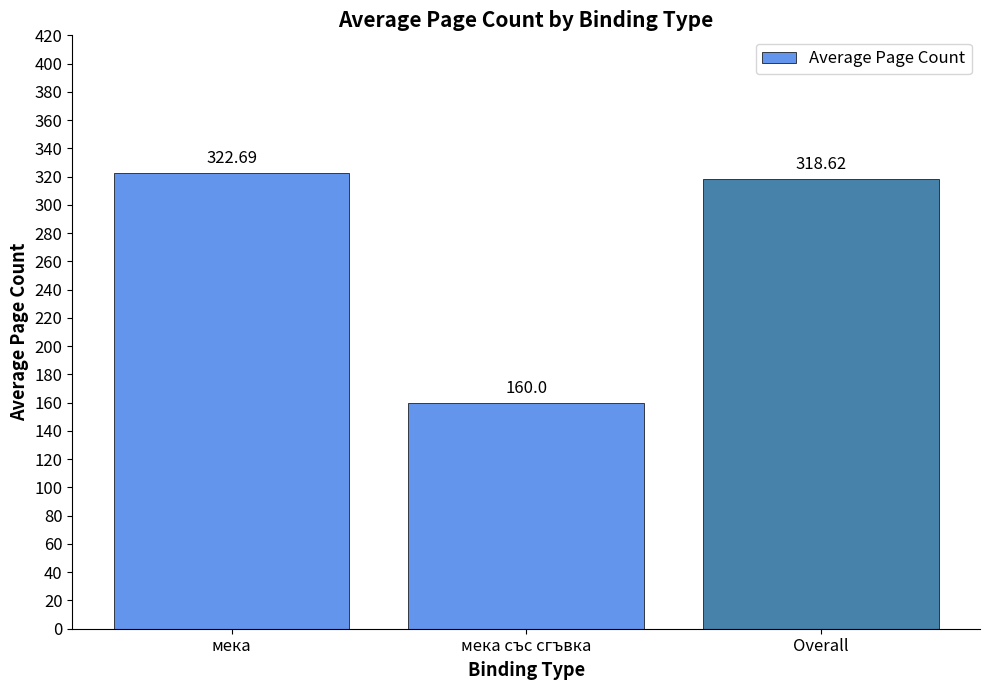

Is it true that the value at Overall is 318.6?

True